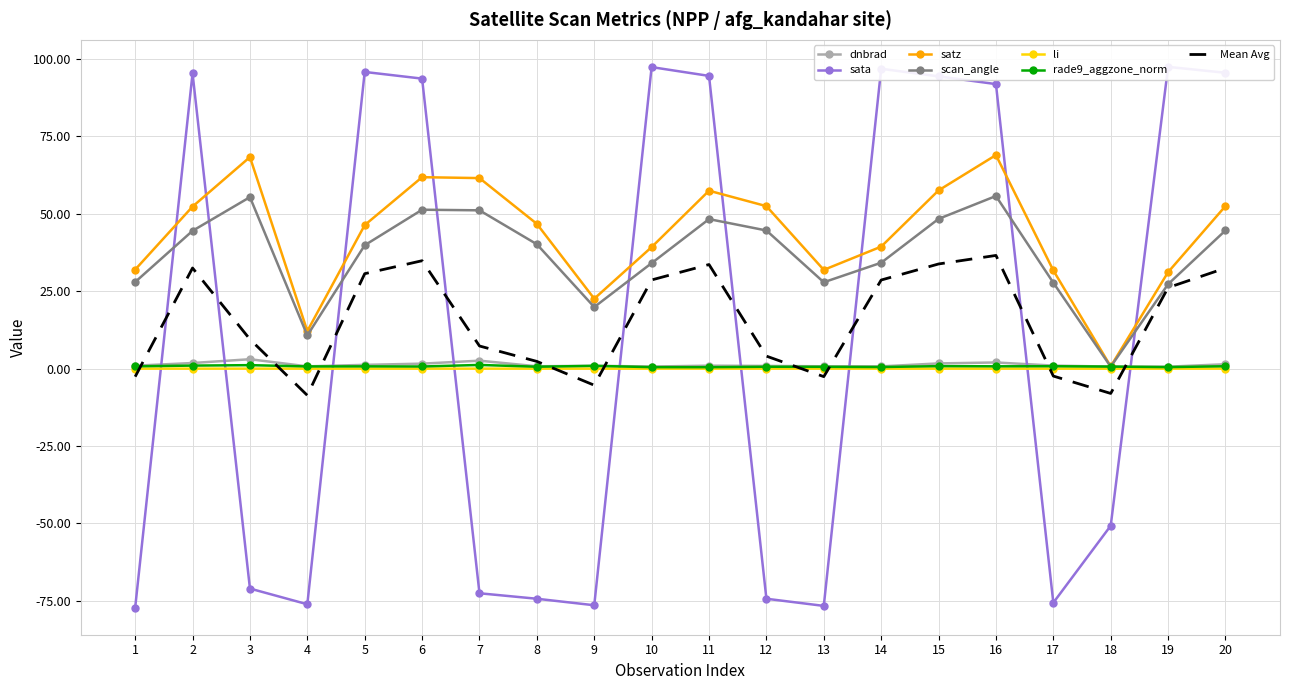

At which category does scan_angle reach its first local peak?

3